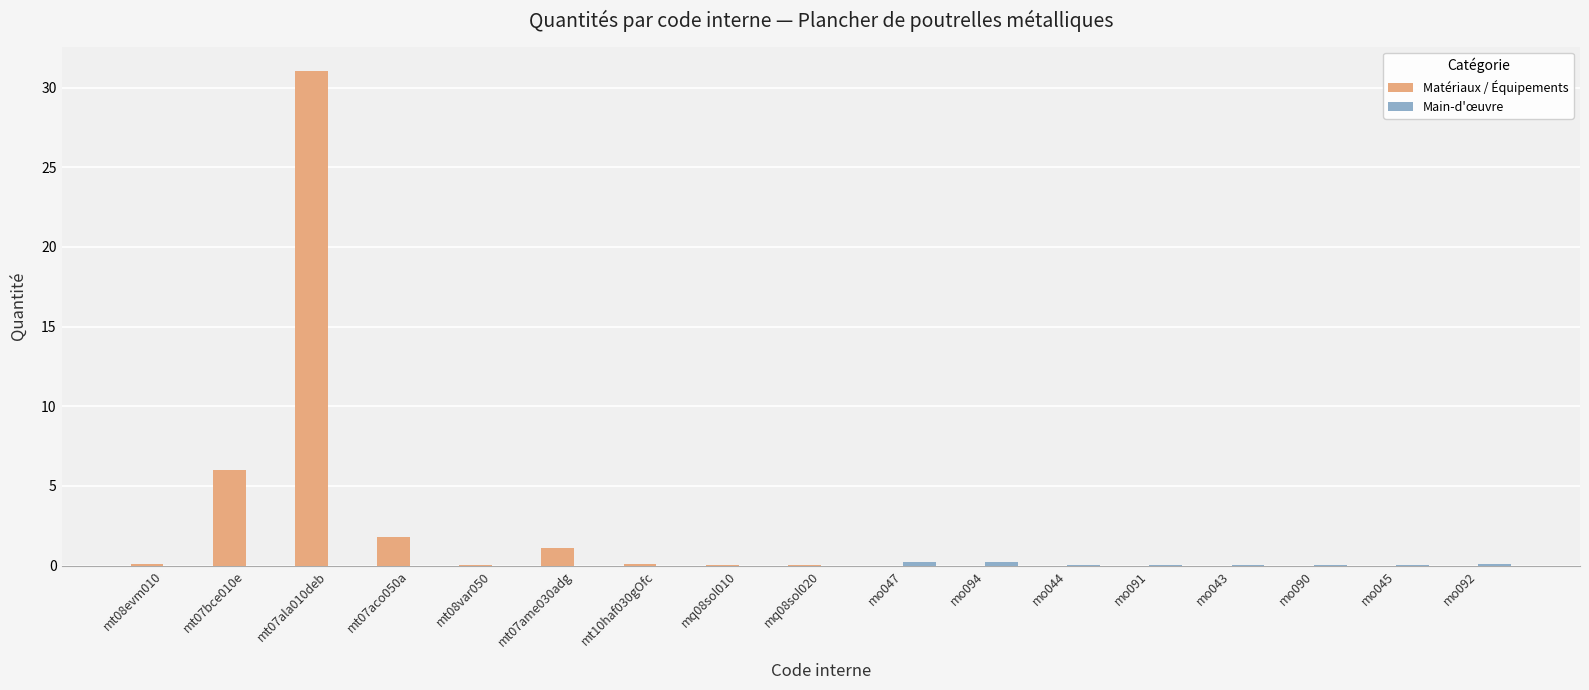

How many series are shown in this chart?

2